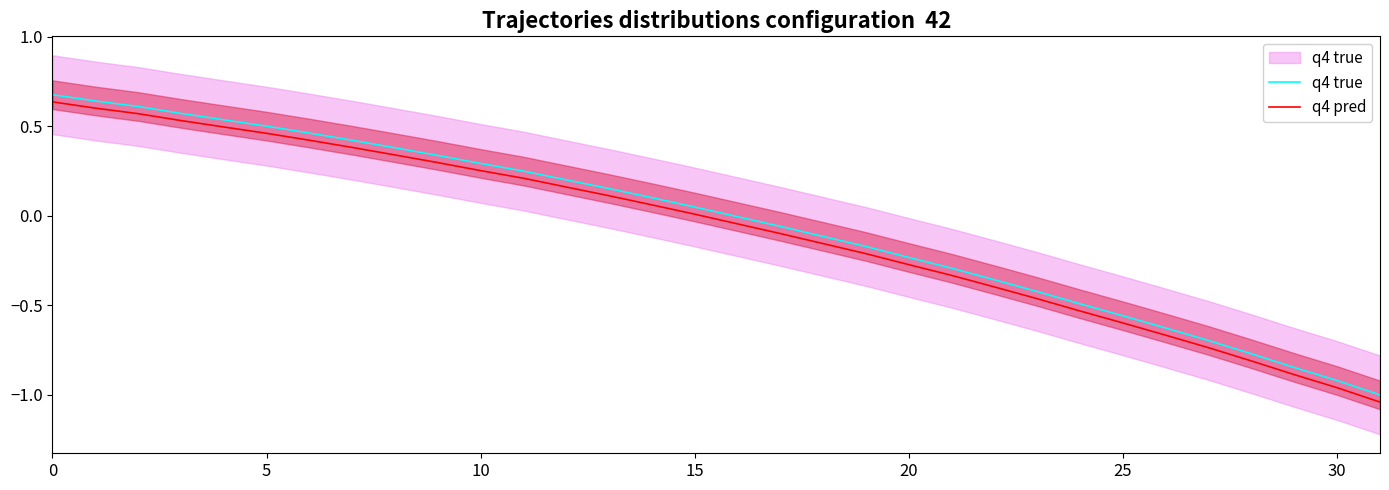

Read the q4 pred value at 28.

-0.8